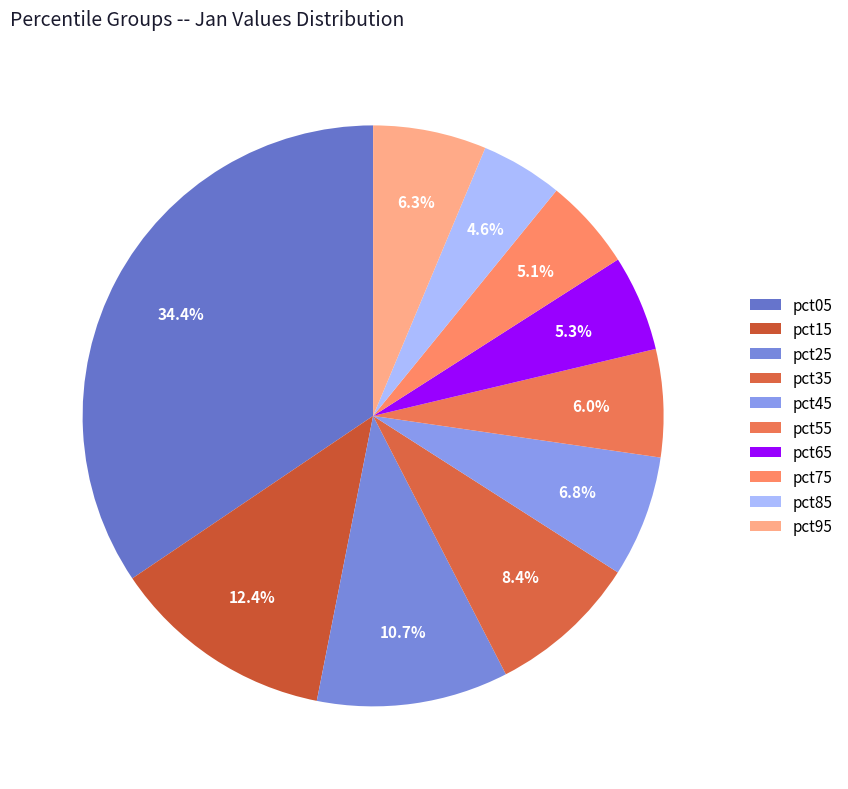

Which slice is the largest?

pct05